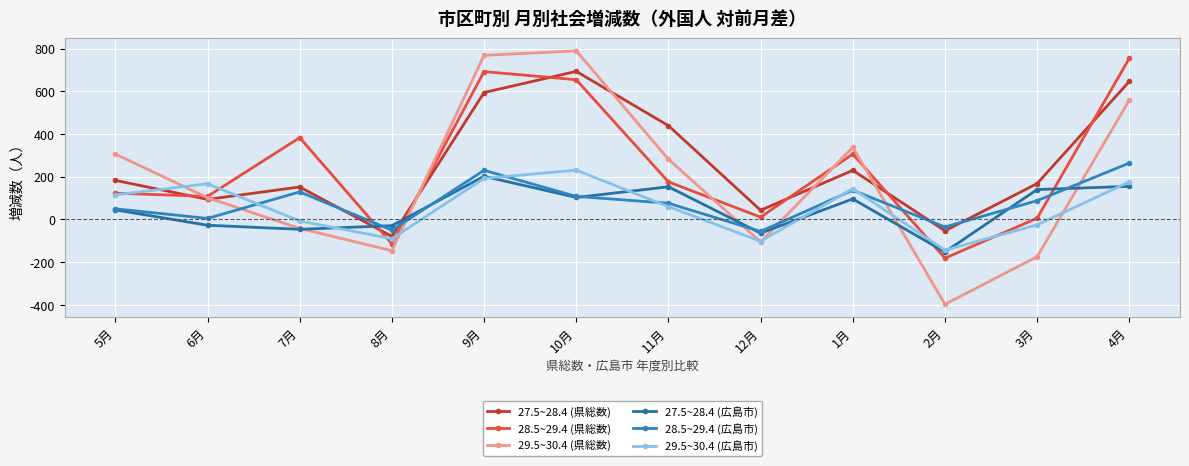

How many positive values does the 29.5~30.4 (広島市) series have?

7